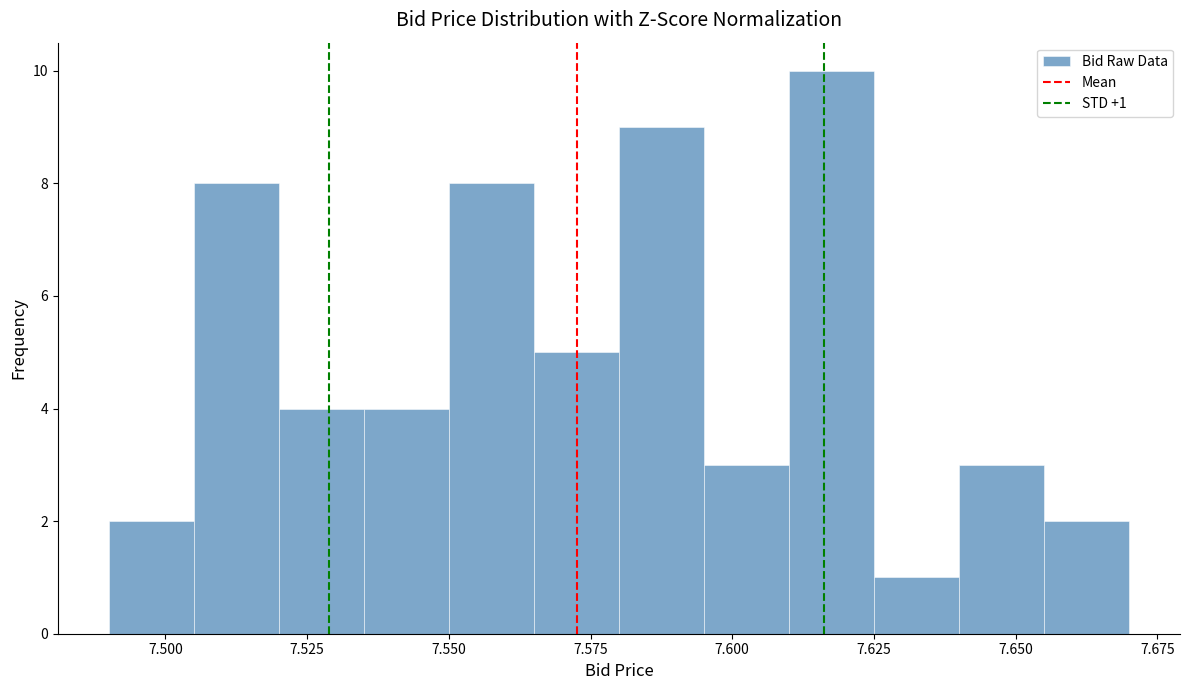

Read against the x-axis, roughly where is the centre of the tallest bar?

7.620